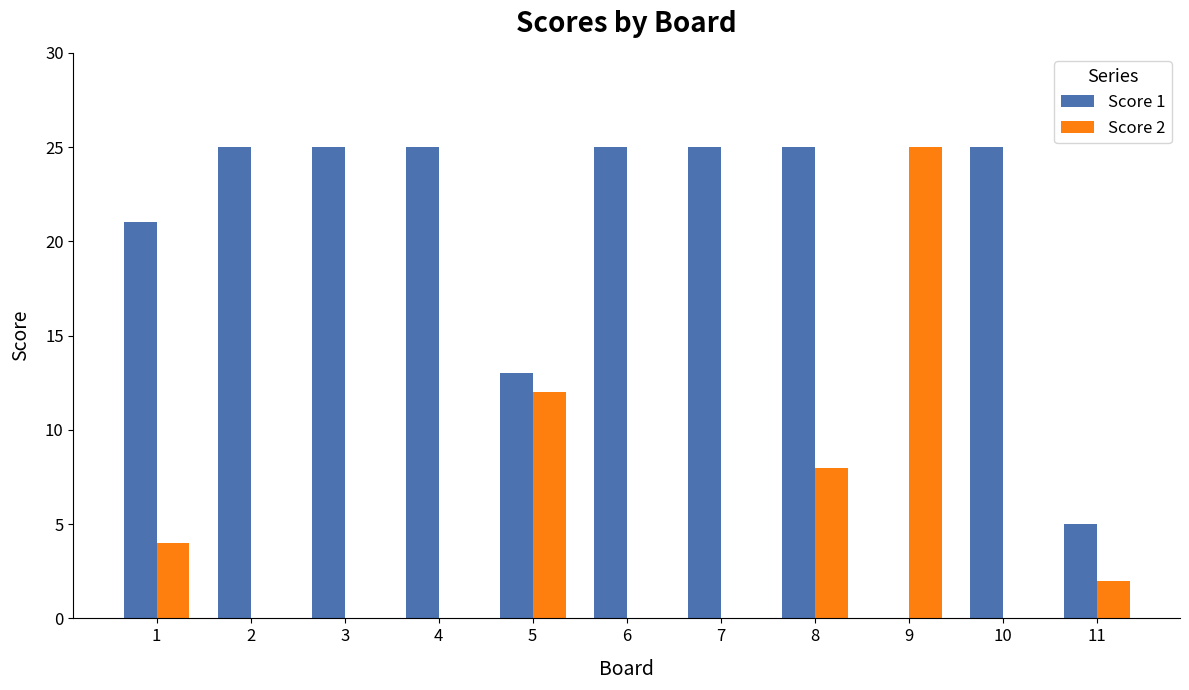

What are all the series names shown in the legend?

Score 1, Score 2